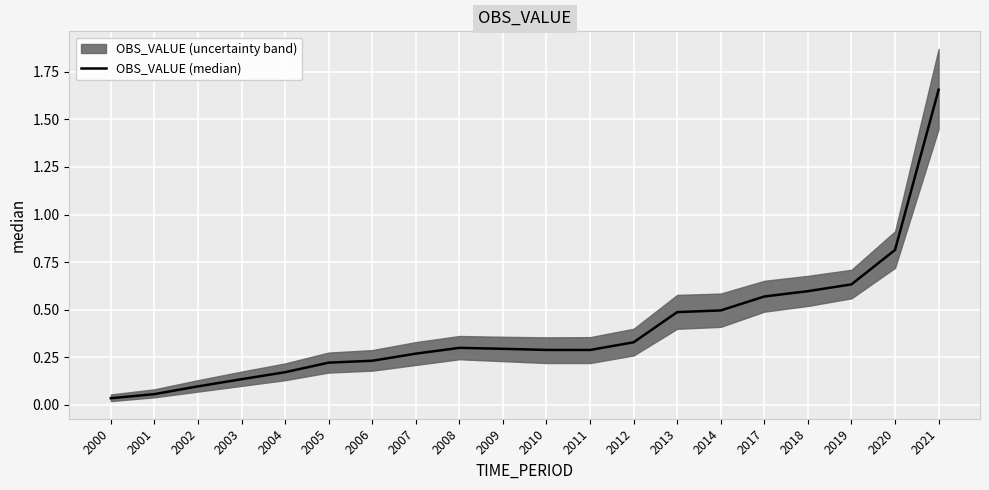

Rank the categories by value from lowest to highest.

2000, 2001, 2002, 2003, 2004, 2005, 2006, 2007, 2011, 2010, 2009, 2008, 2012, 2013, 2014, 2017, 2018, 2019, 2020, 2021